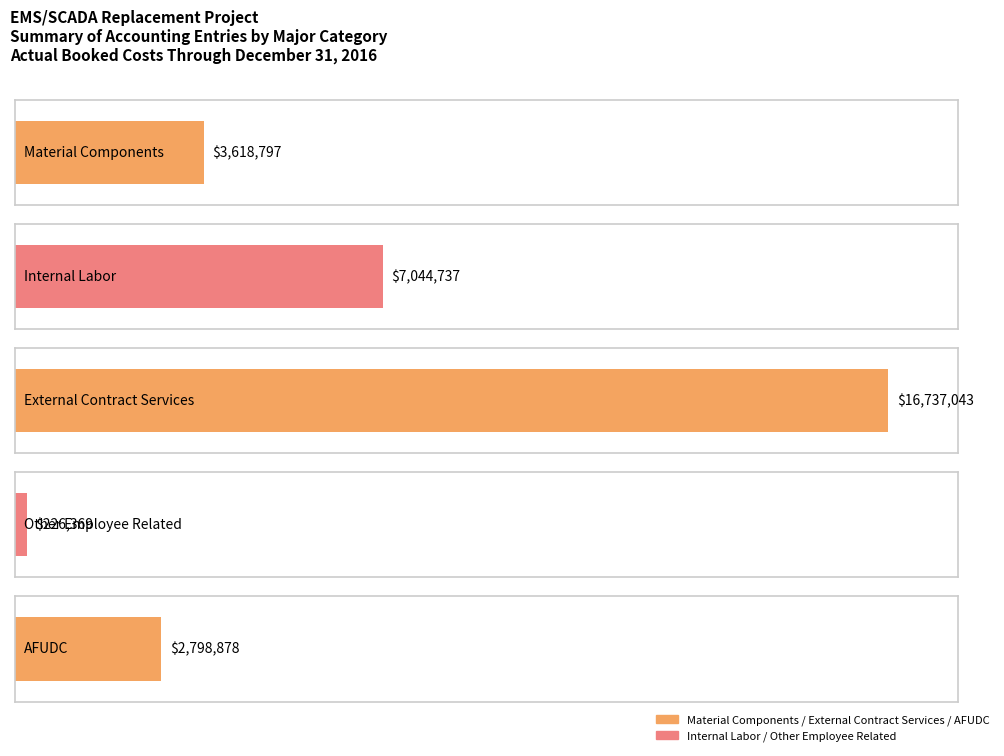

What is the change in value from Internal Labor to Other Employee Related?

-6818367.4